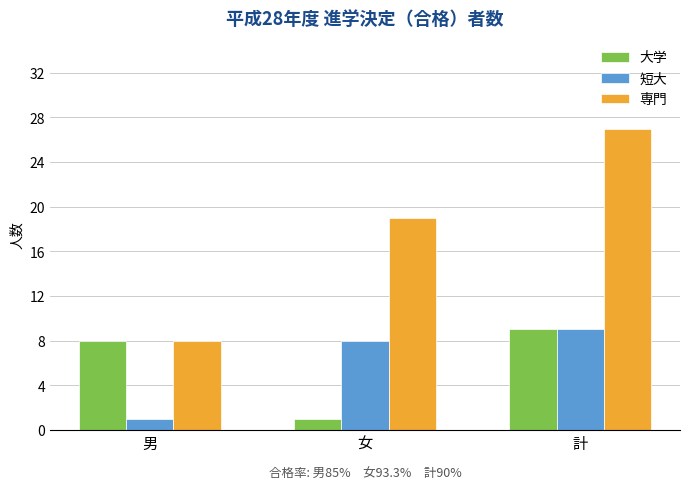

How many bars are there in each group?

3